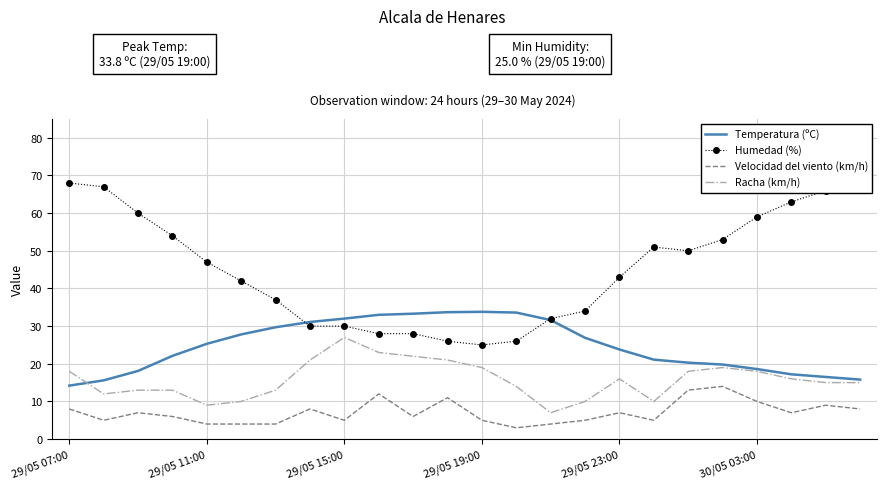

Is it true that Racha (km/h) equals 13.0 at 6?

True